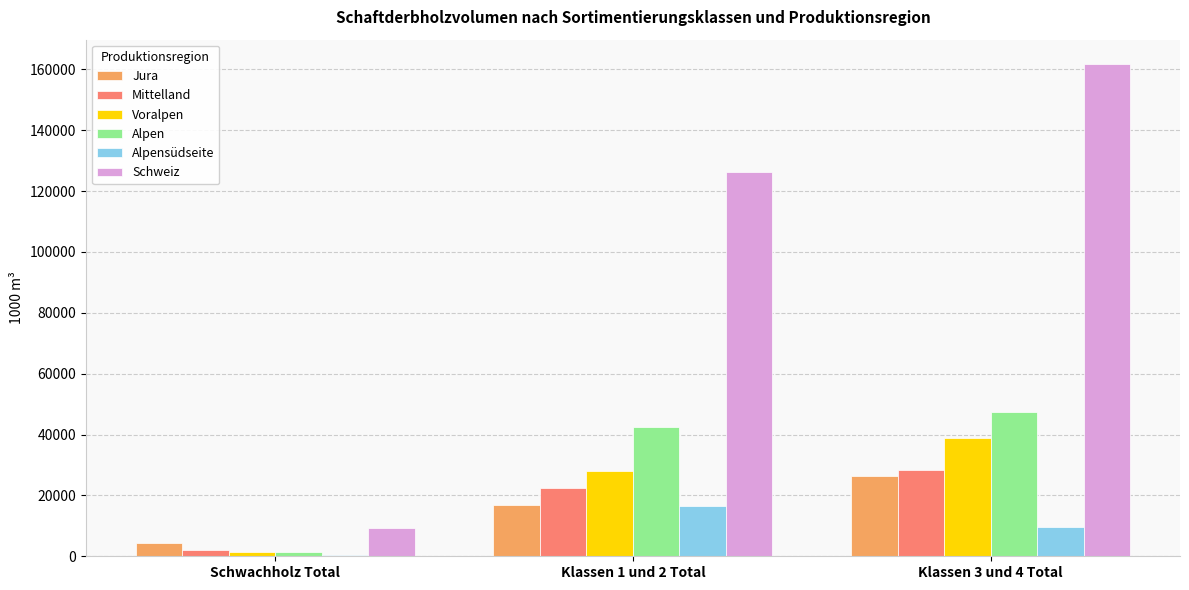

The value of Alpen at Klassen 3 und 4 Total is 47418. True or false?

True